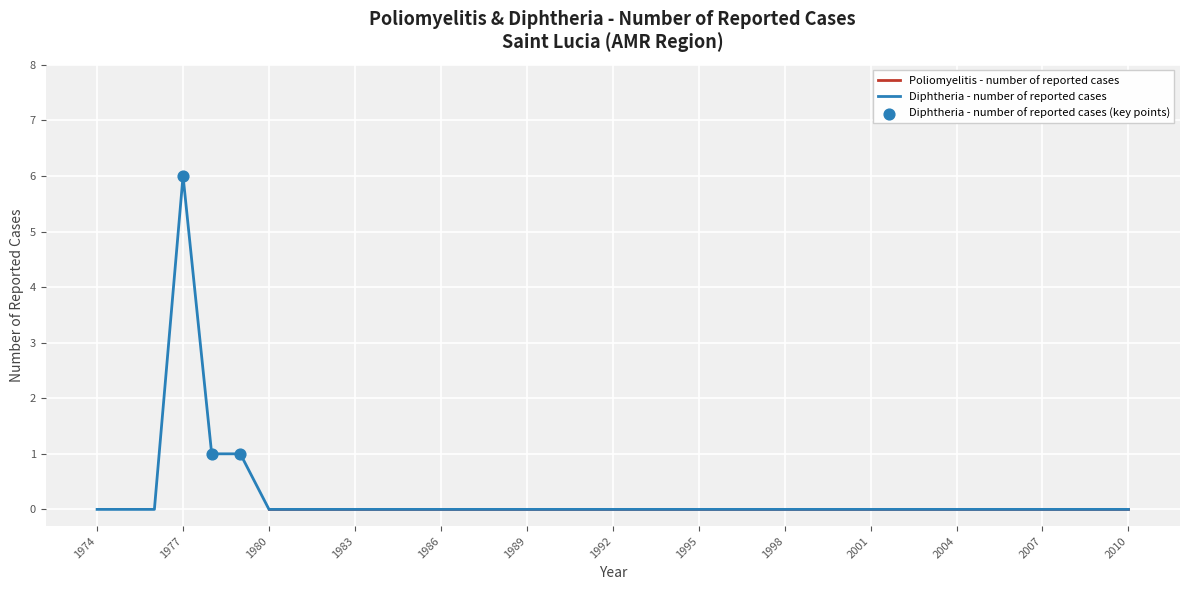

The value of Diphtheria - number of reported cases at 1983 is 3. True or false?

False